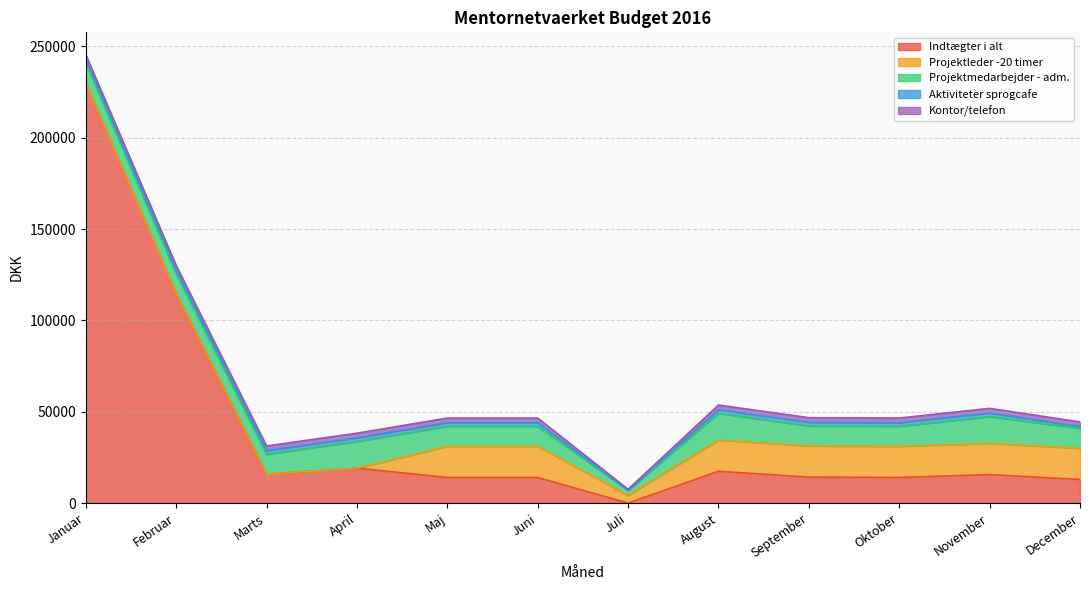

Which label corresponds to the largest value in the chart?

Januar